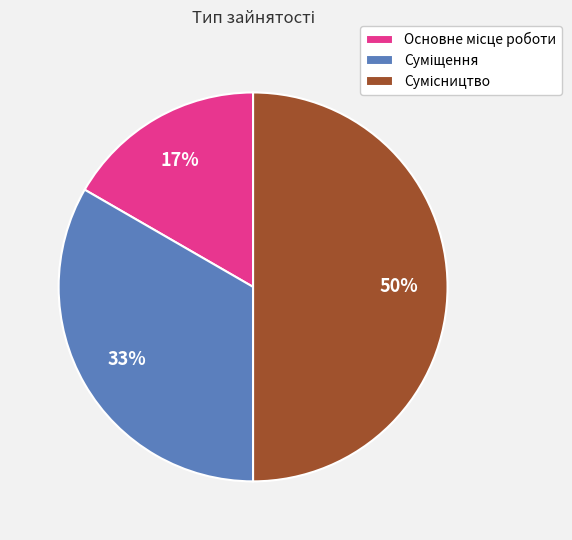

To the nearest percent, what is the average slice percentage?

33%